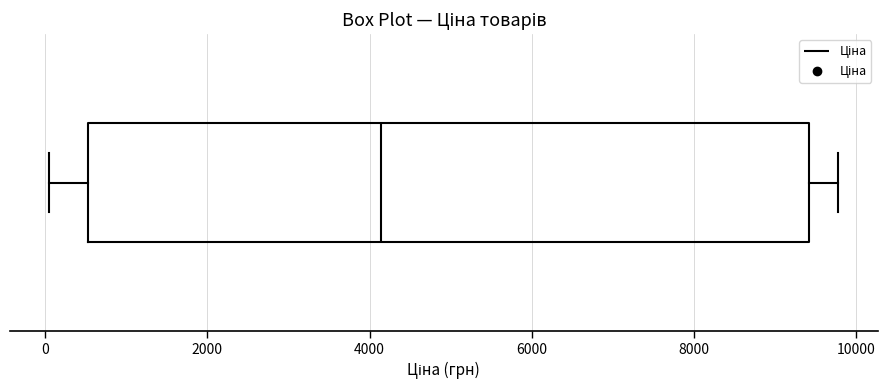

Where does the left whisker of the box end on the x-axis? The values are not printed on the chart, so give them approximately, as read against the axis.

0